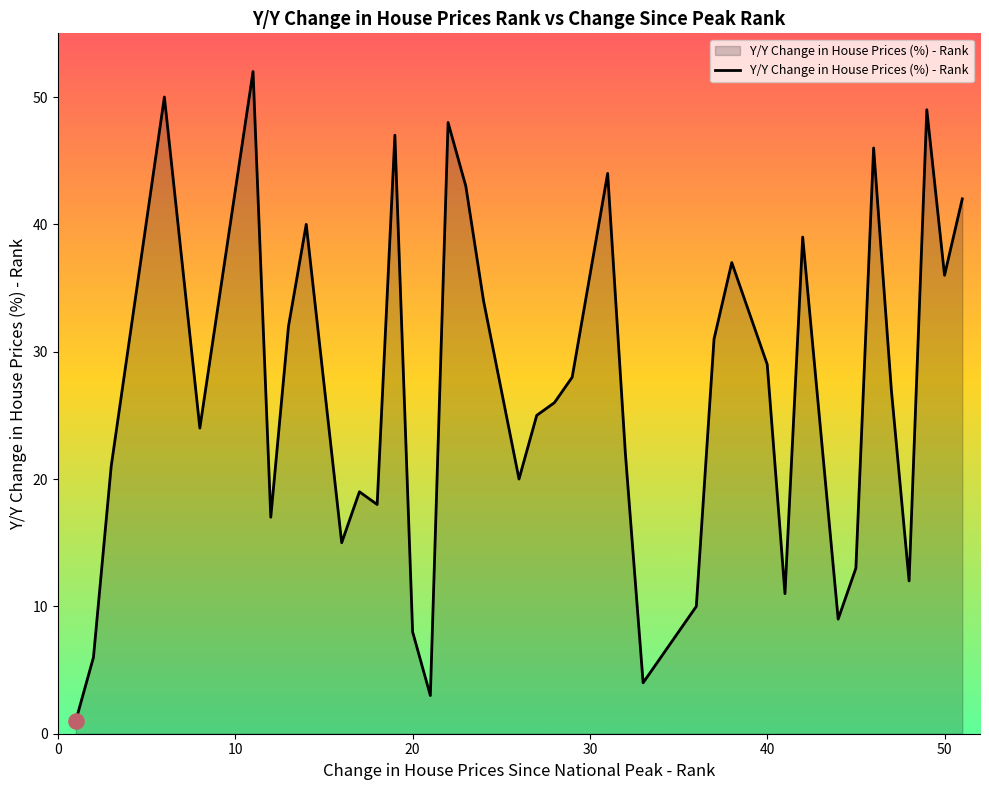

What is the greatest value displayed?

52